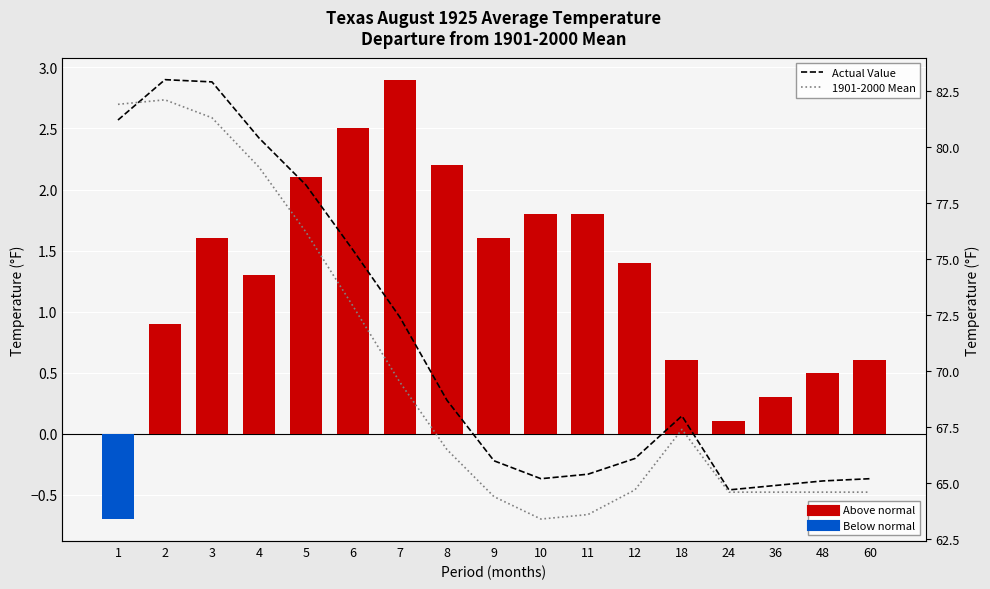

What is the sum of the Actual Value values at 18 and 7?

140.4